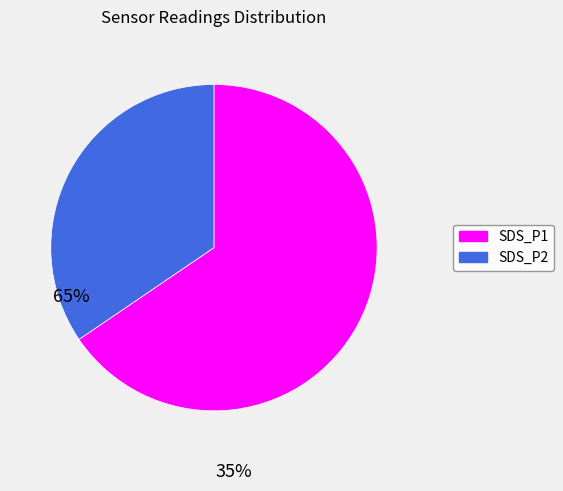

What is the largest slice in the pie chart?

SDS_P1